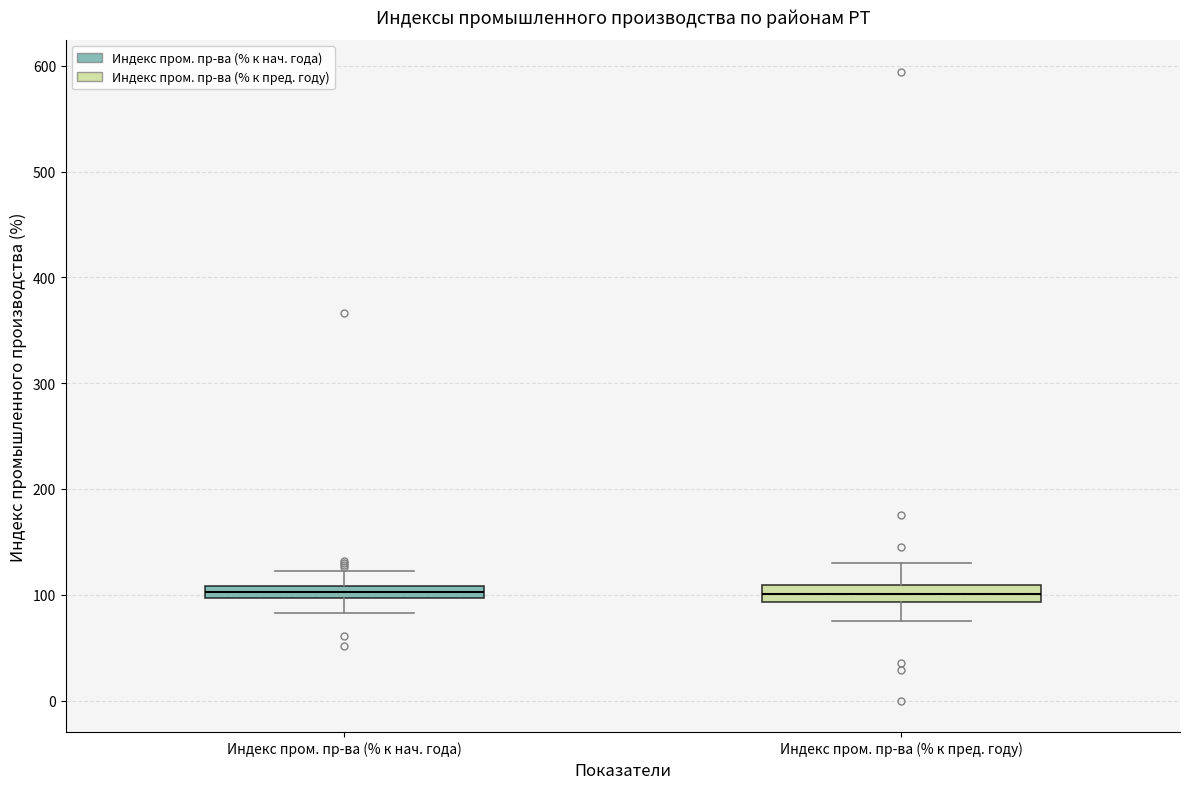

Where is the lower edge of the box for Индекс пром. пр-ва (% к пред. году) on the y-axis? The values are not printed on the chart, so give them approximately, as read against the axis.

90